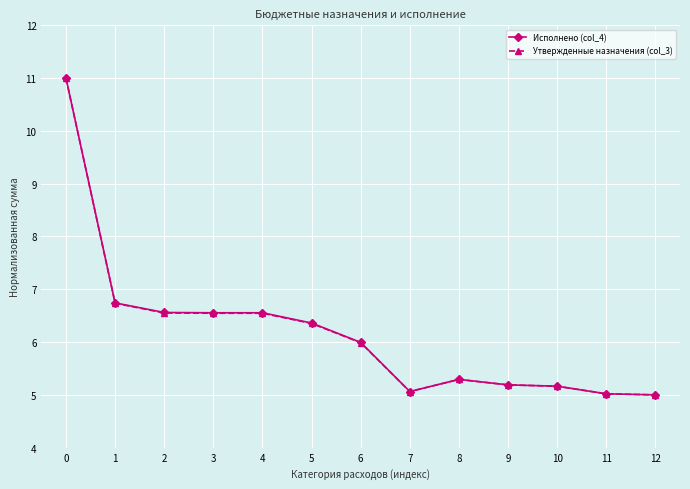

Is the value of Исполнено (col_4) at 6 greater than the value of Утвержденные назначения (col_3) at 12?

Yes